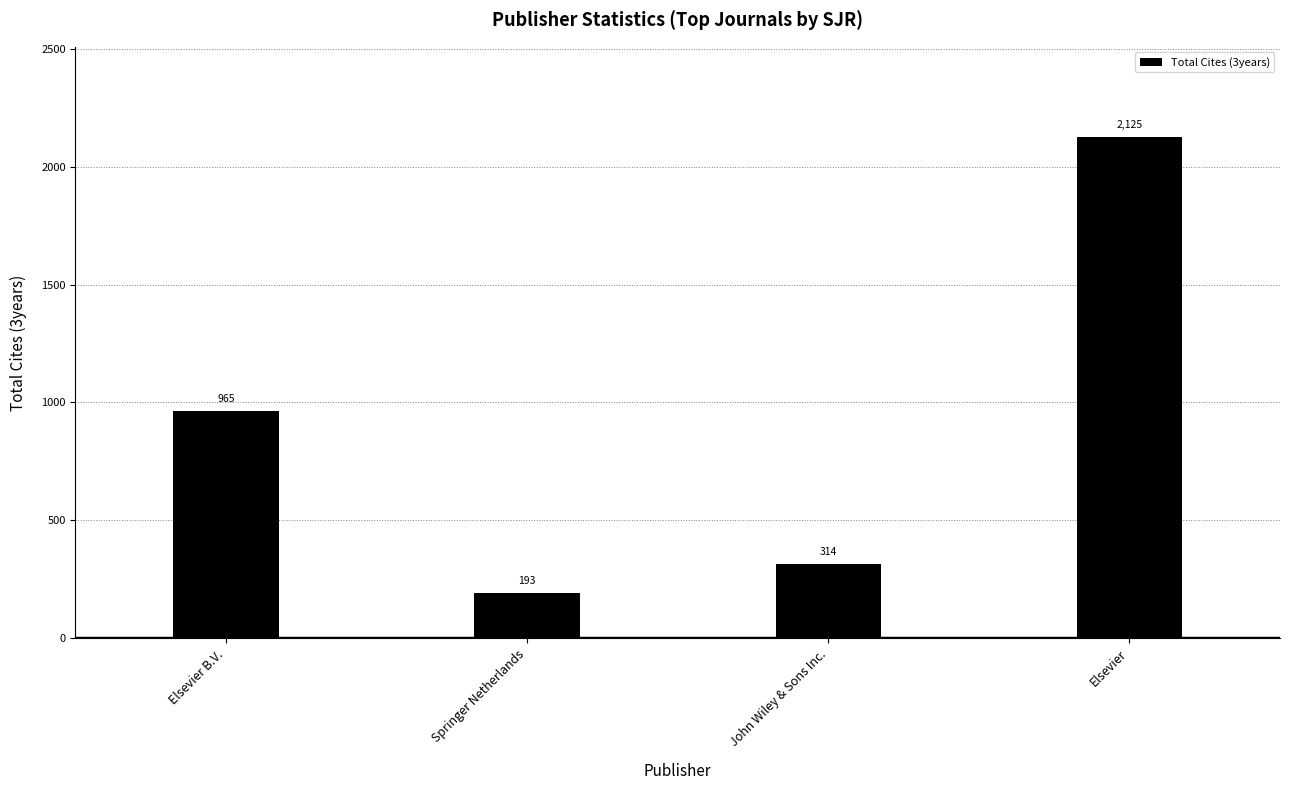

At which label is the value closest to 1159?

Elsevier B.V.